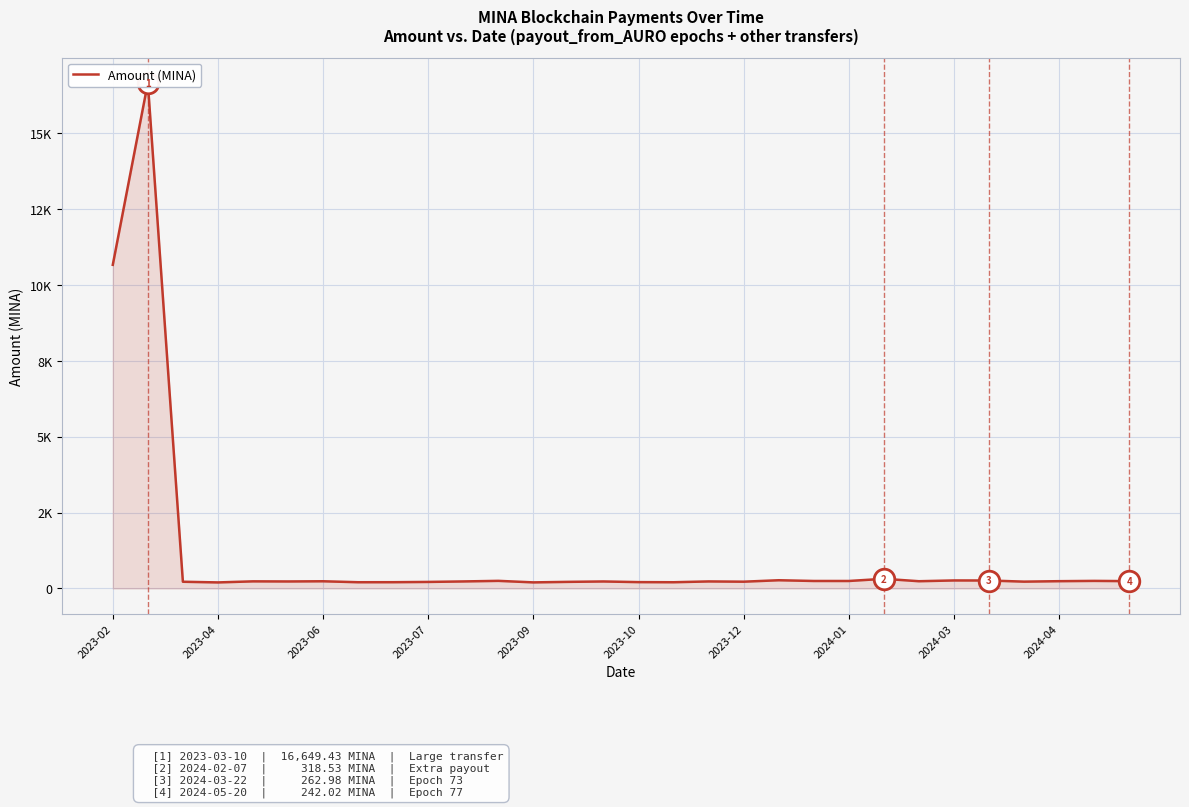

What is the ratio of the value at 23 to the value at 2023-06?

1.1